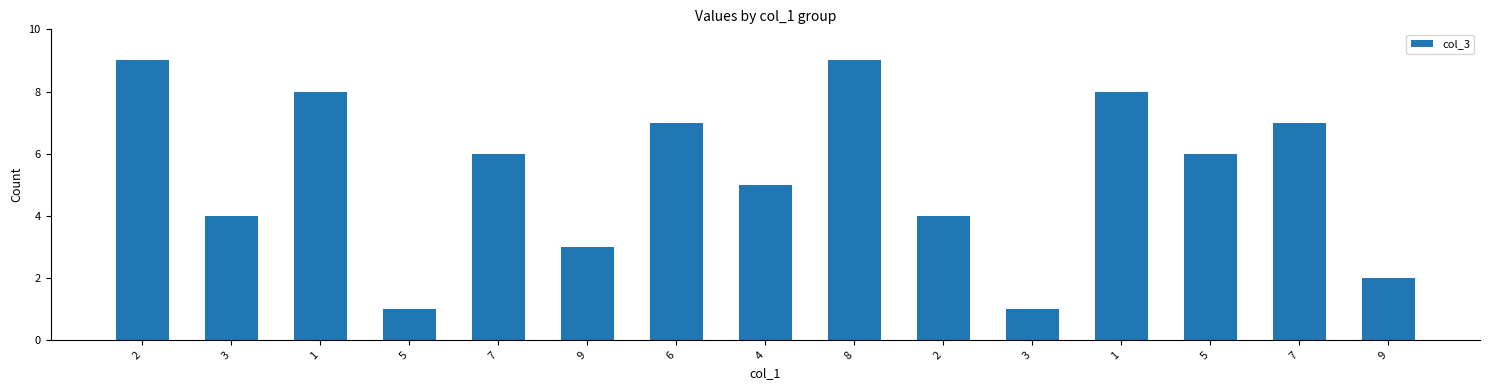

What is the smallest value displayed?

1